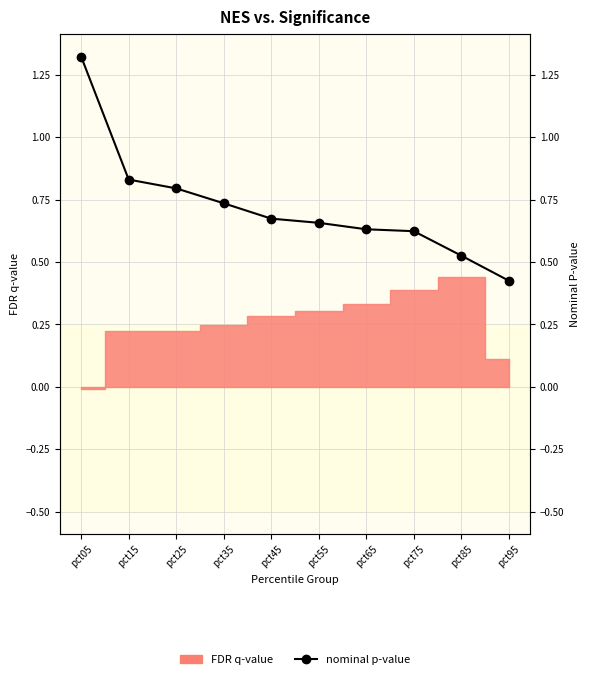

Is it true that the value at pct35 is 0.5?

False